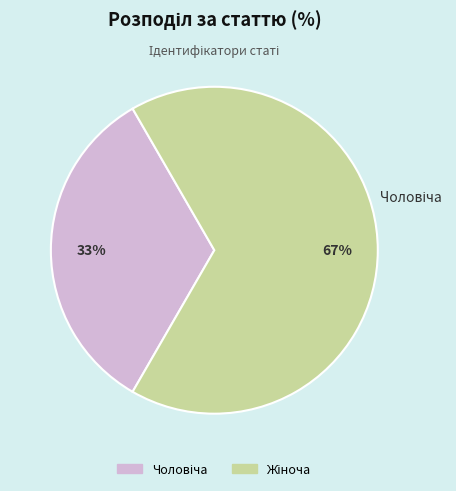

To the nearest percent, what is the average slice percentage?

50%